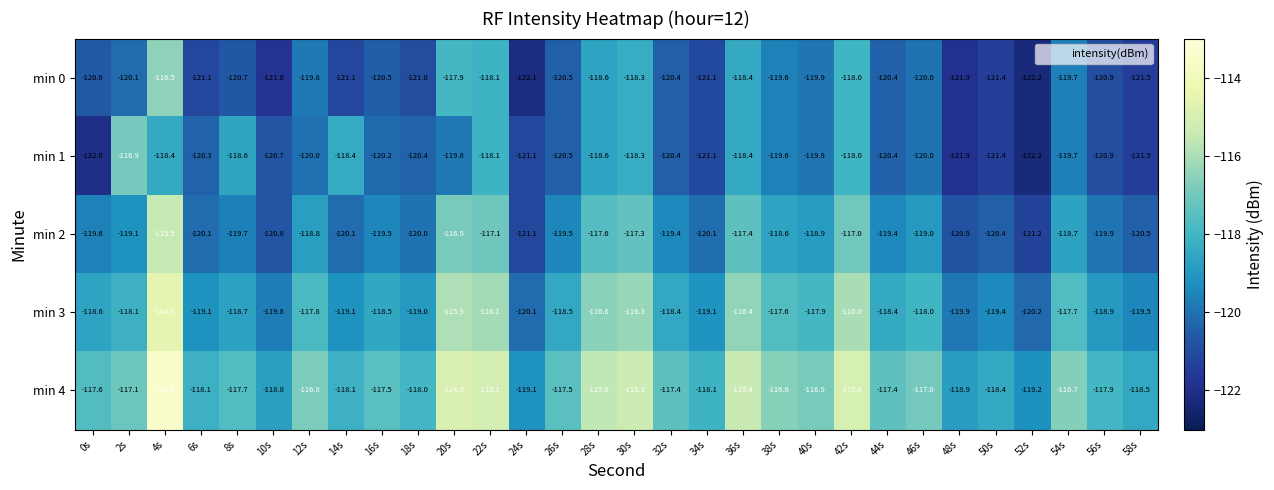

What is the difference between the highest and lowest values at 10s?

3.0